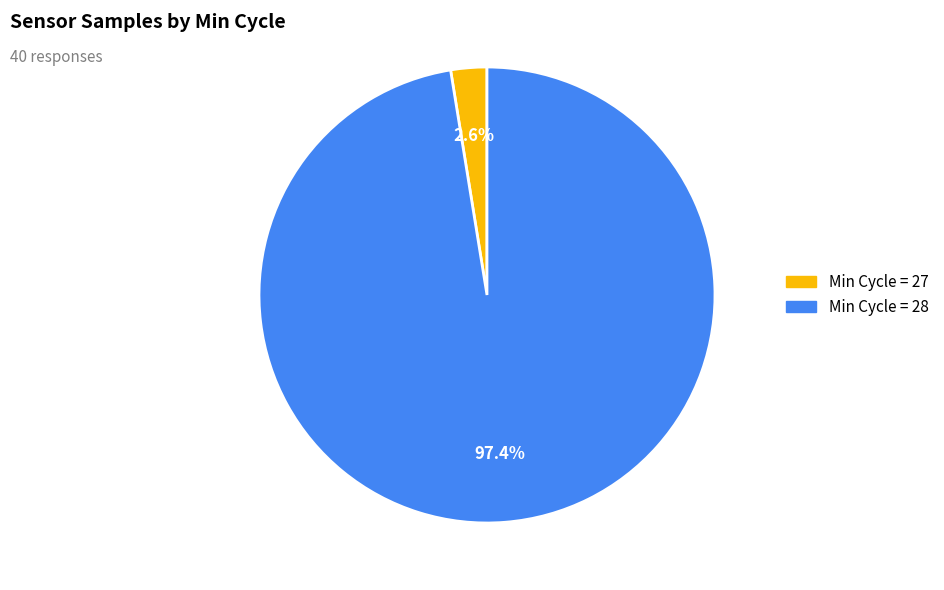

Is there a majority slice in this chart?

Yes